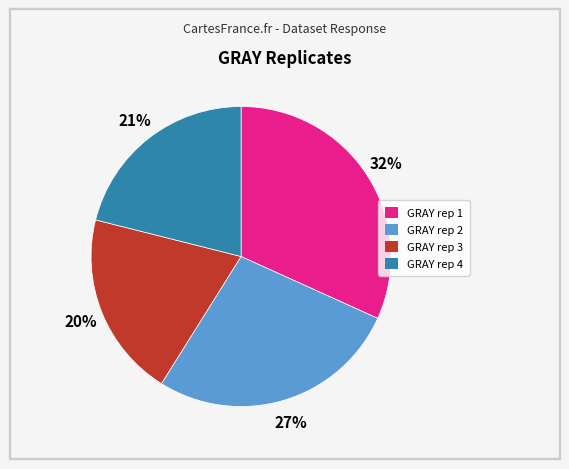

Is there any slice that represents more than half of the pie?

No